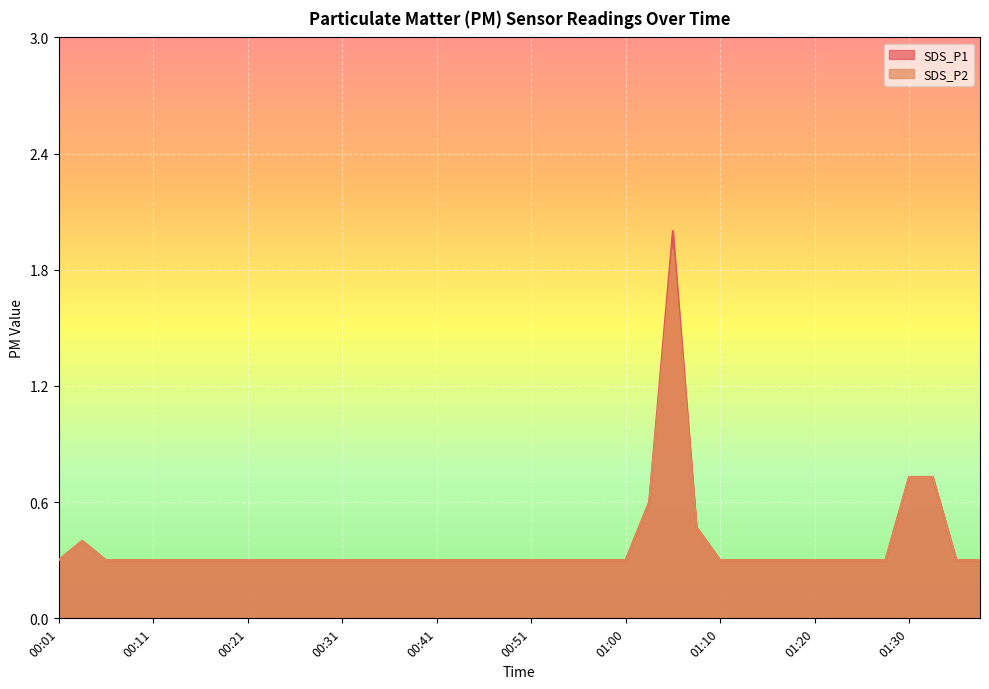

At which category does the chart reach its minimum across all series?

00:01